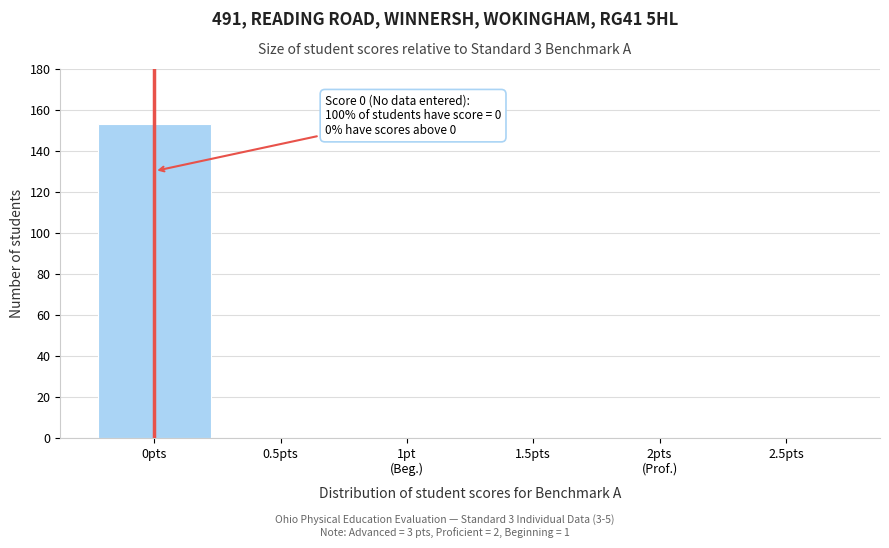

What is the change in value from 0pts to 0.5pts?

-153